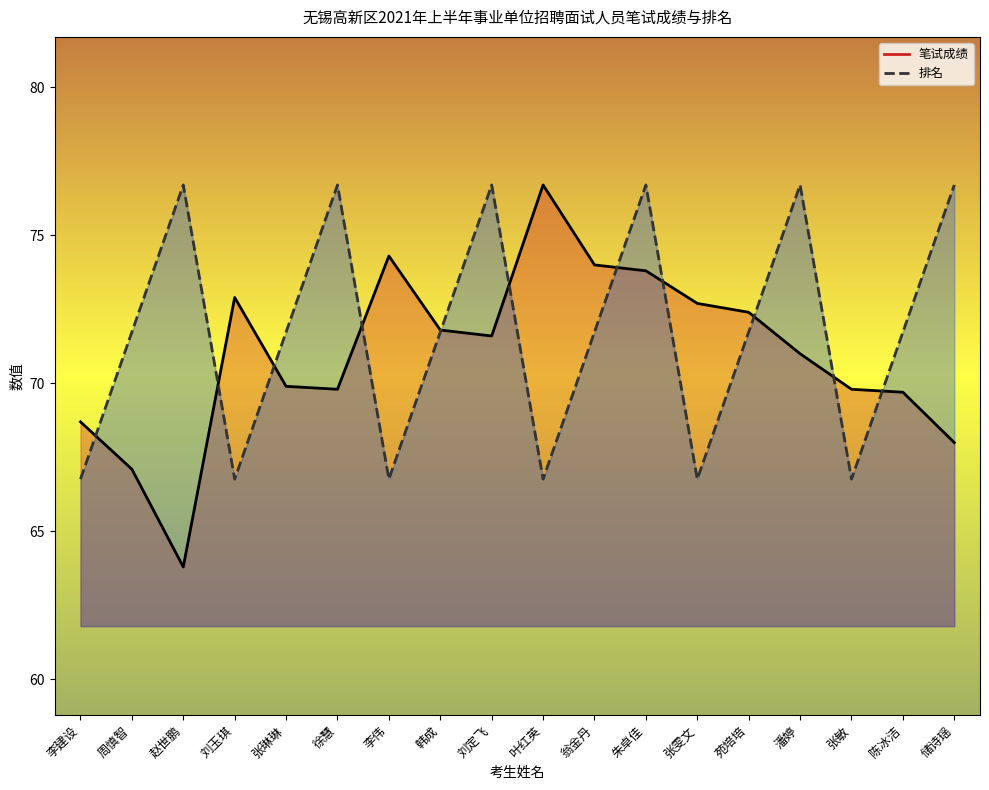

Count the number of categories in the chart.

18